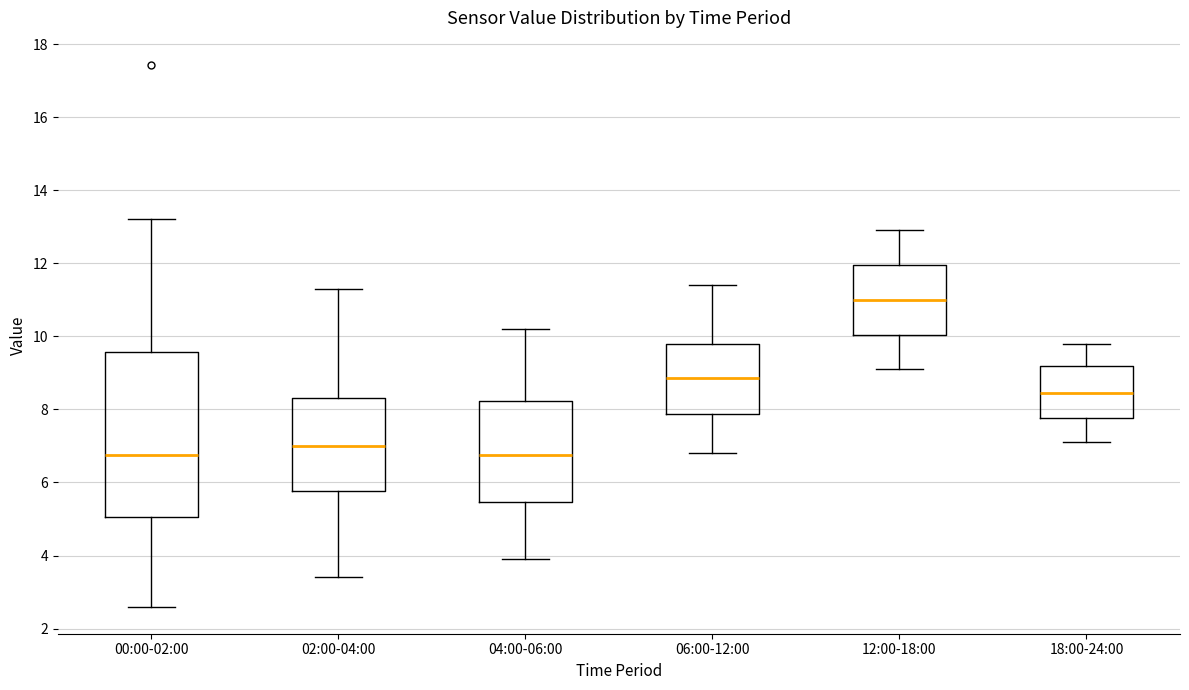

Which box's median line is the highest?

12:00-18:00